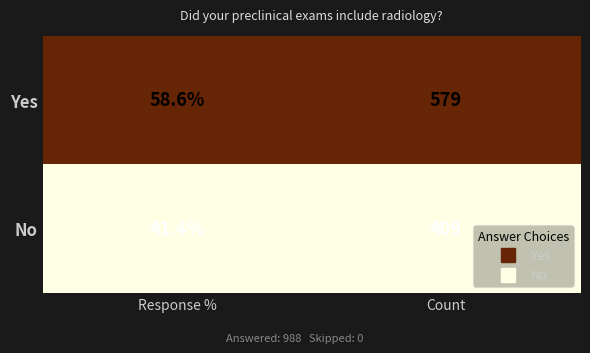

What is the spread (max minus min) of values at Count?

170.0